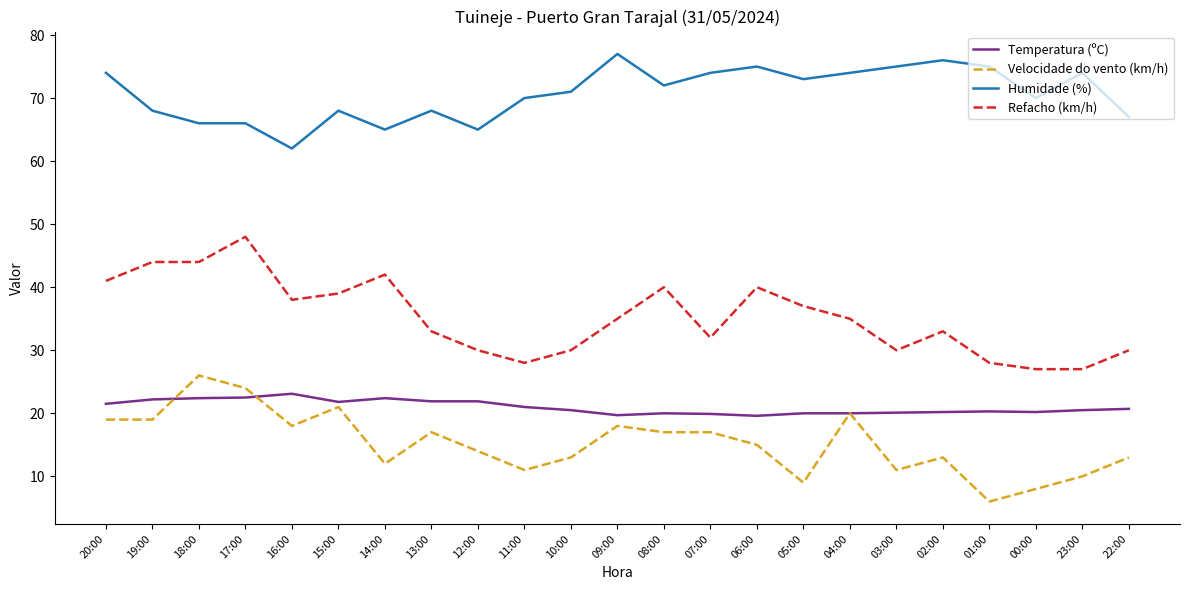

Is the value of Humidade (%) at 17:00 greater than the value of Velocidade do vento (km/h) at 16:00?

Yes